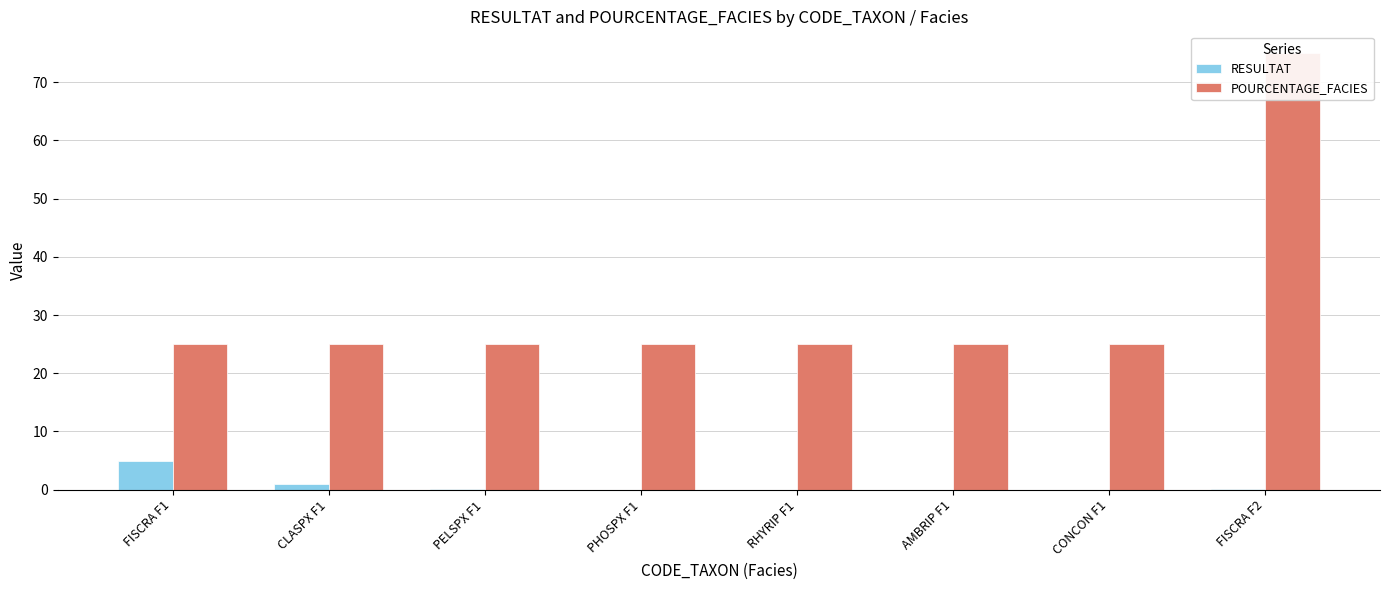

Does the chart contain any negative values?

No